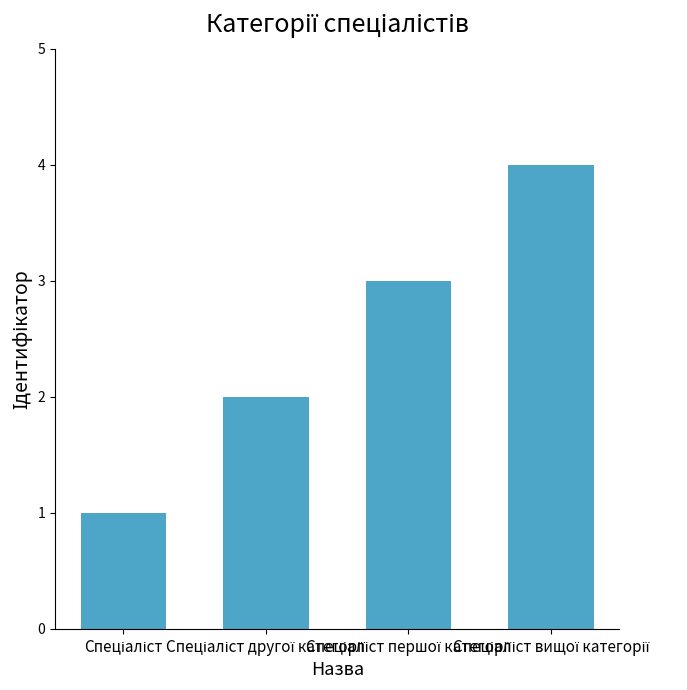

What is the sum of all values?

10